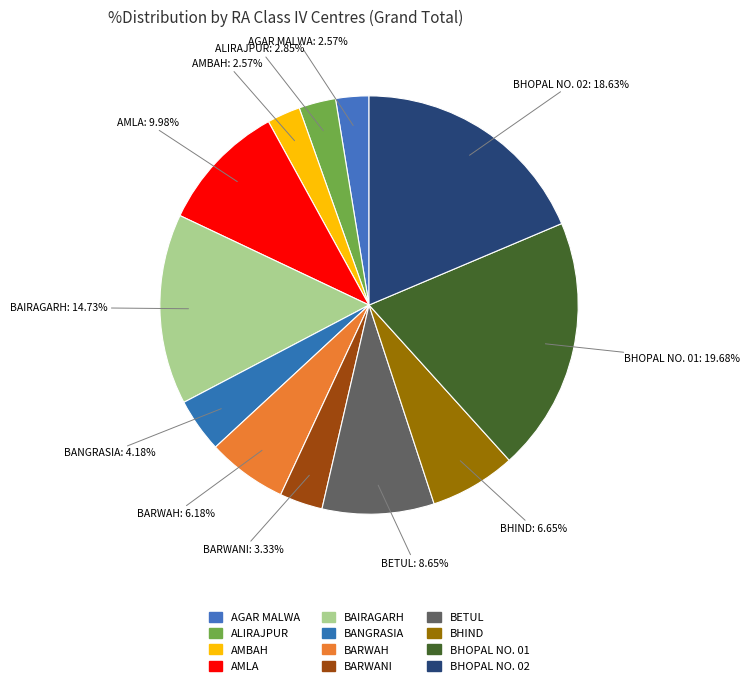

What is the largest slice in the pie chart?

BHOPAL NO. 01